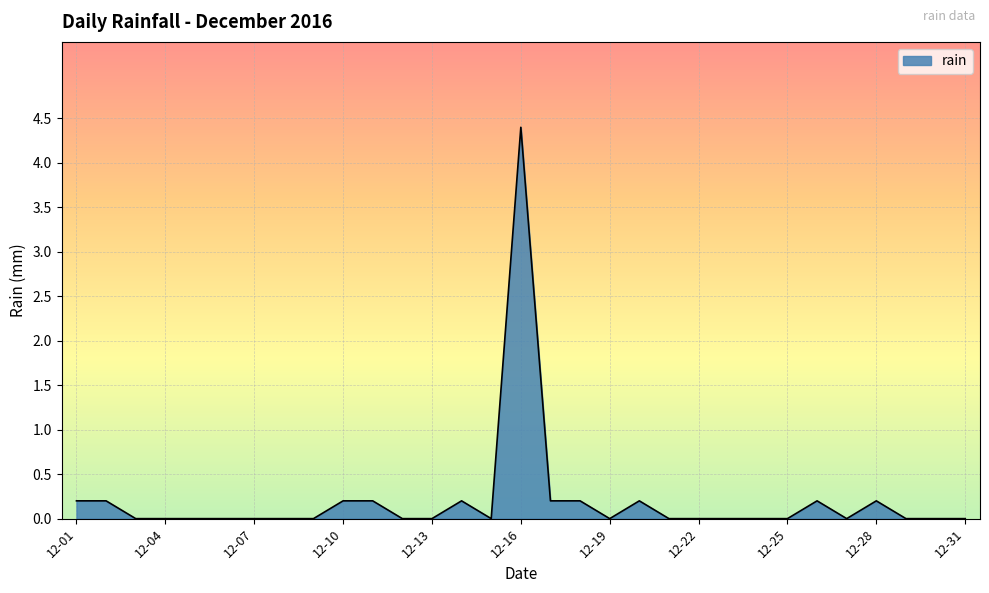

What is the difference between the maximum and minimum values?

4.4